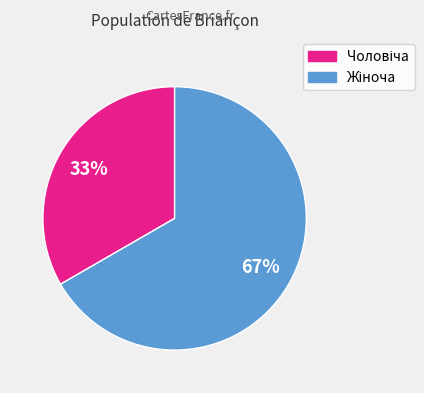

Is there any slice that represents more than half of the pie?

Yes